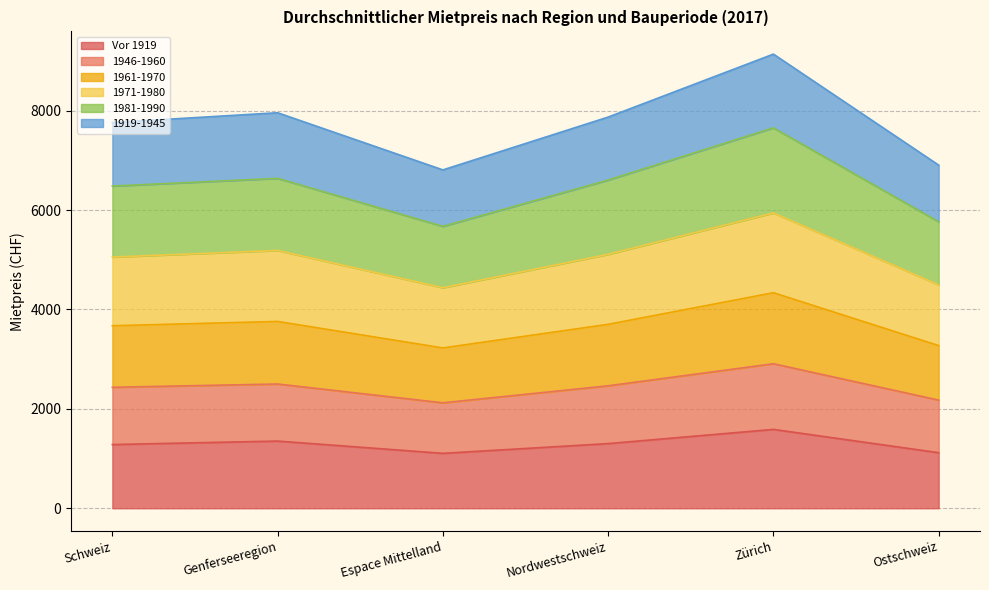

True or false: Vor 1919 has a value of 1282 at Schweiz.

True